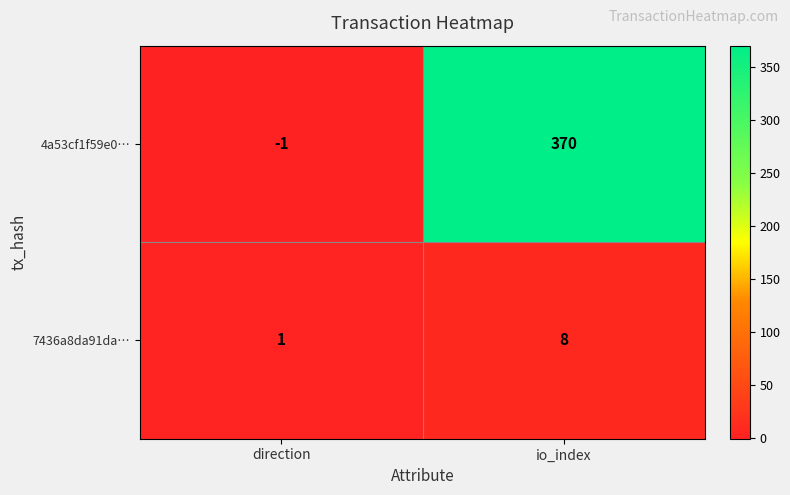

Read the 7436a8da91da… value at io_index.

8